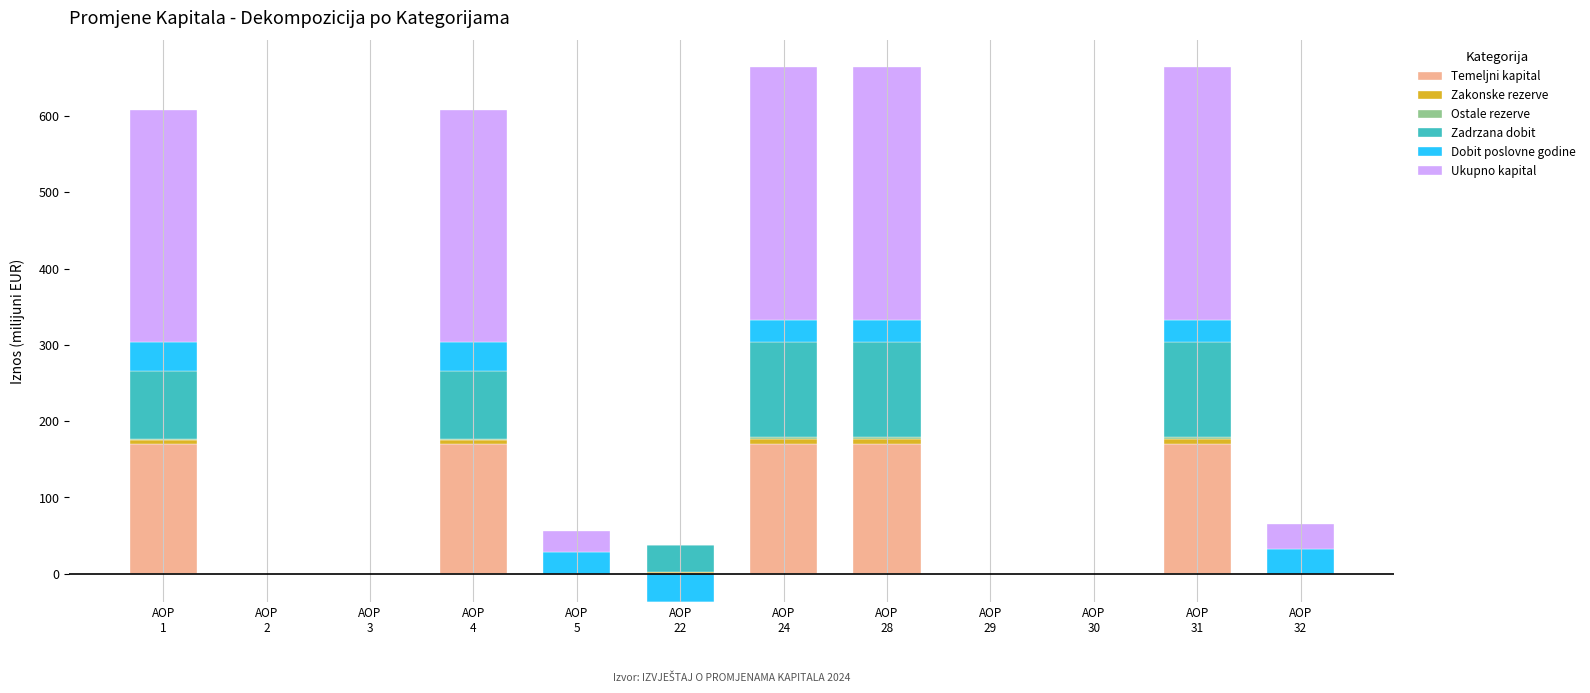

The Zadrzana dobit series shows 125.6 at AOP
24. True or false?

True